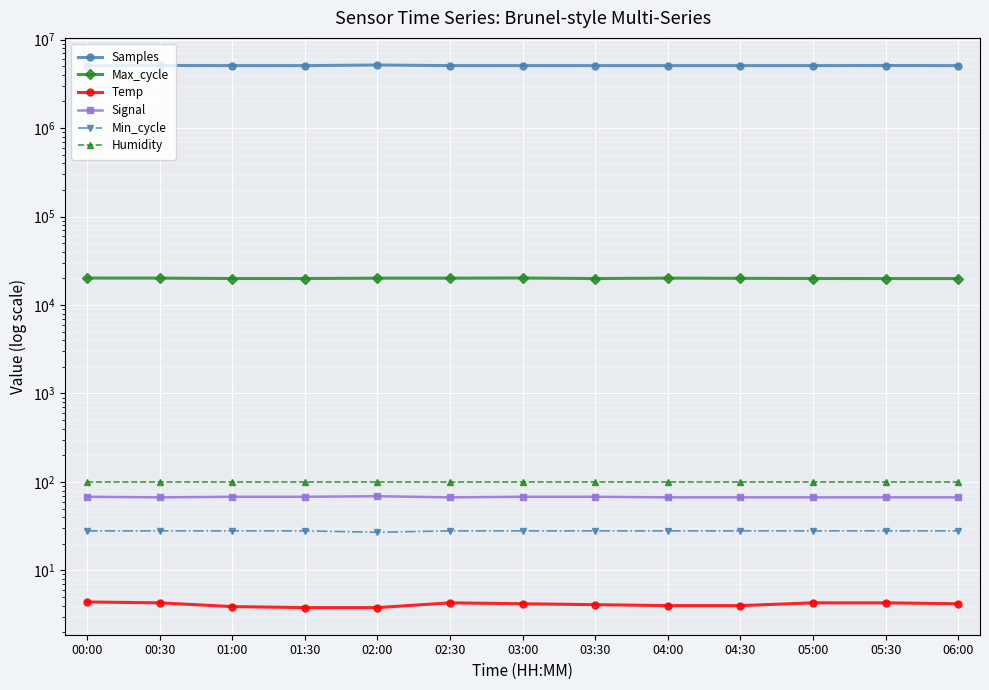

What is the average value of the Samples series?

5092336.1